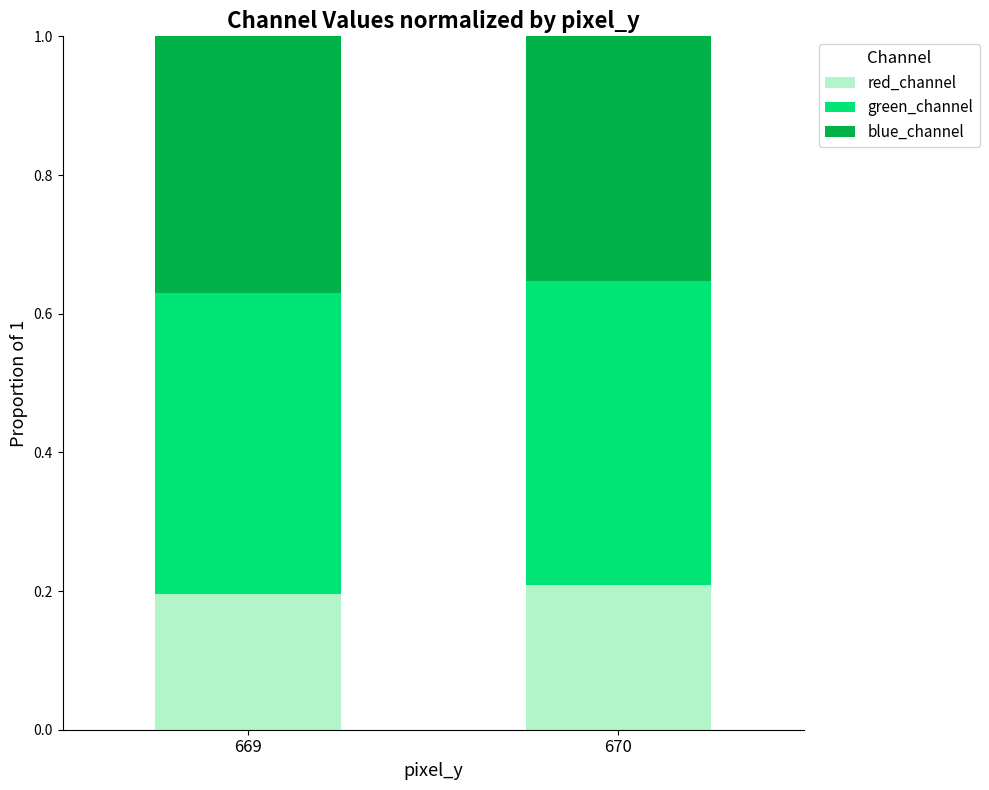

What is the total value across all series at 670?

1.0